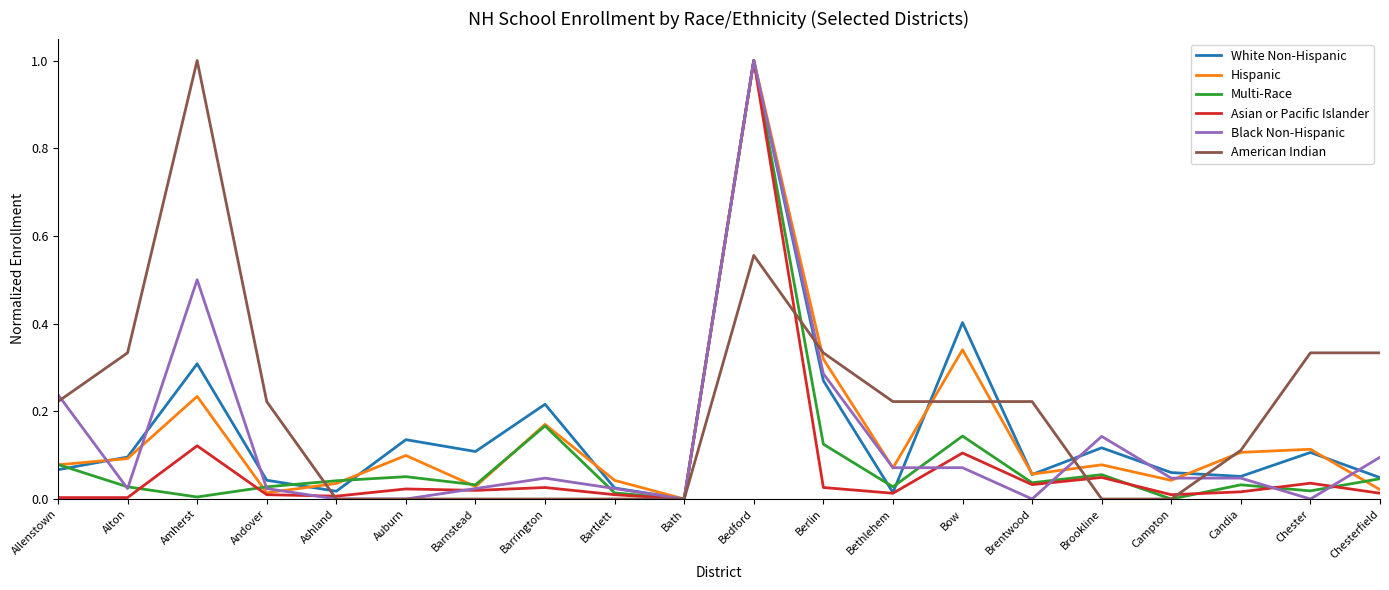

After their last crossing, which series has the higher values: Black Non-Hispanic or Multi-Race?

Black Non-Hispanic